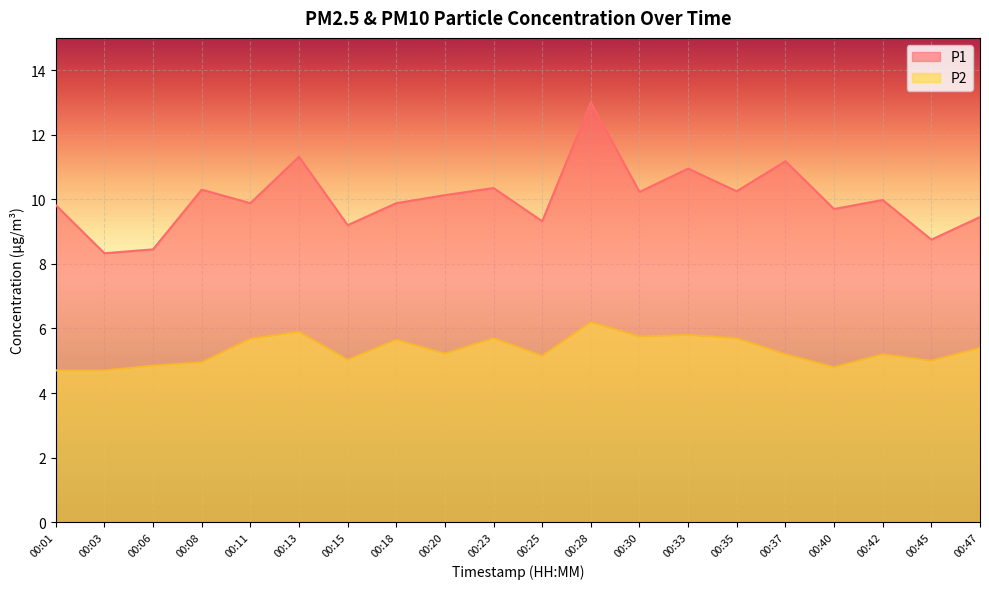

What is the difference between the P2 values at 00:47 and 00:25?

0.2